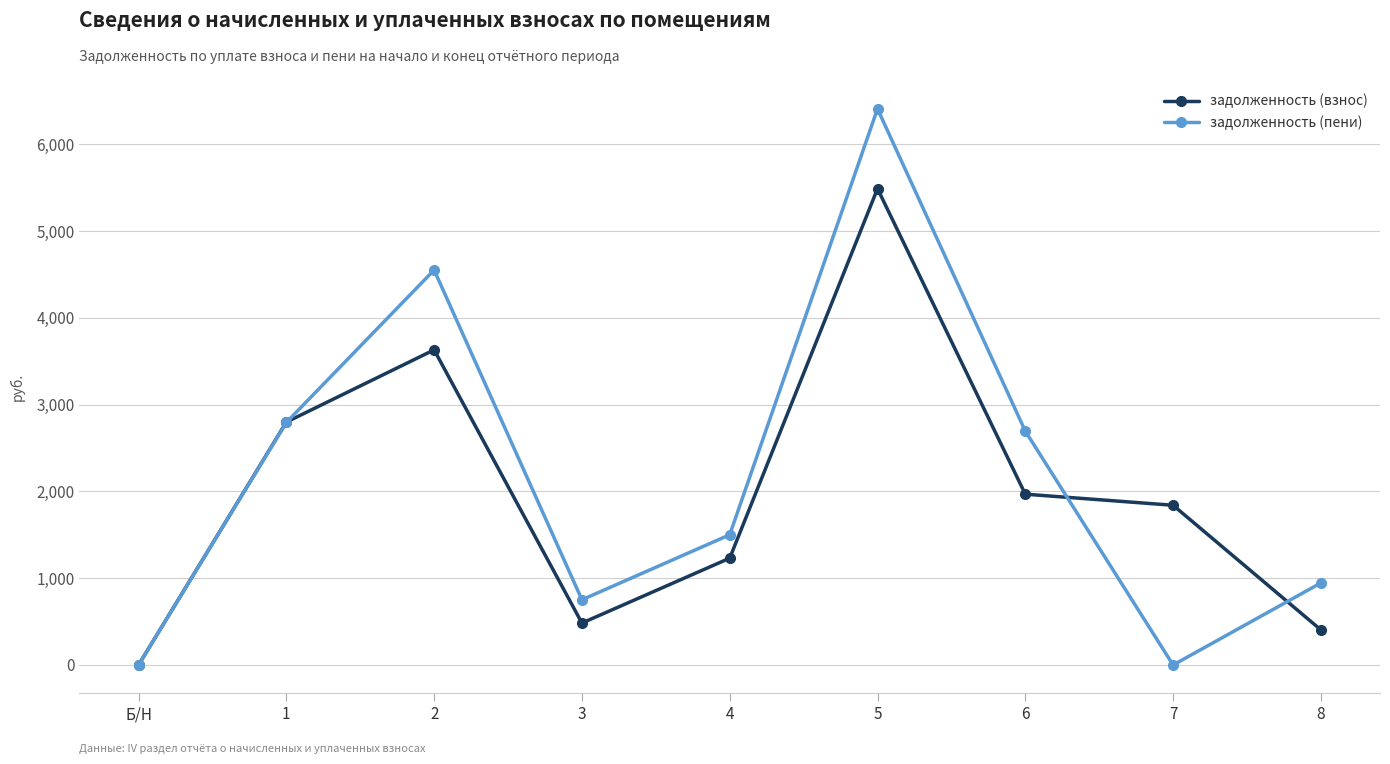

True or false: задолженность (взнос) has more than 0 points higher than both neighbors.

True